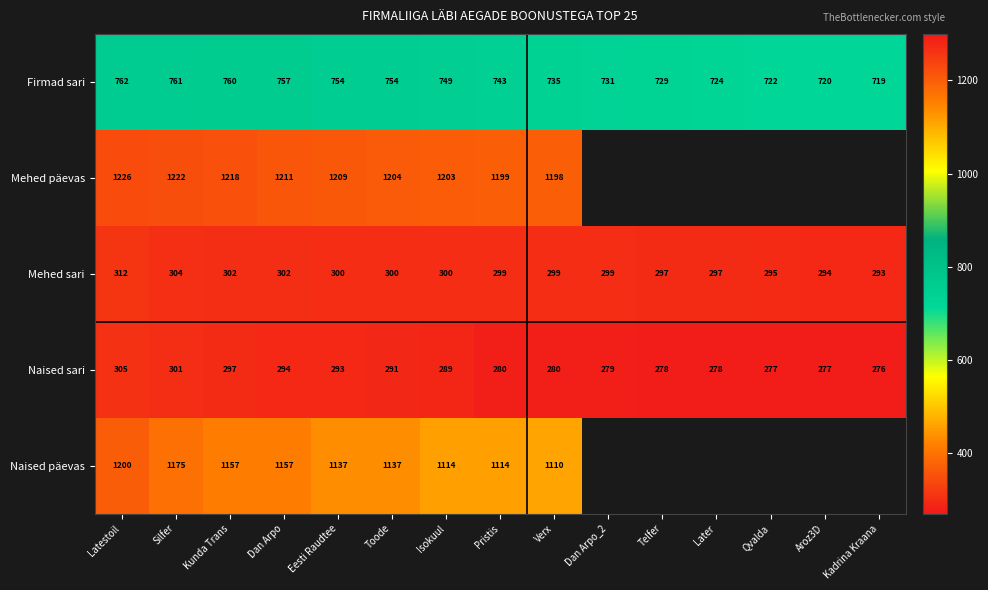

Which series changed the most between Latestoil and Toode?

Naised päevas